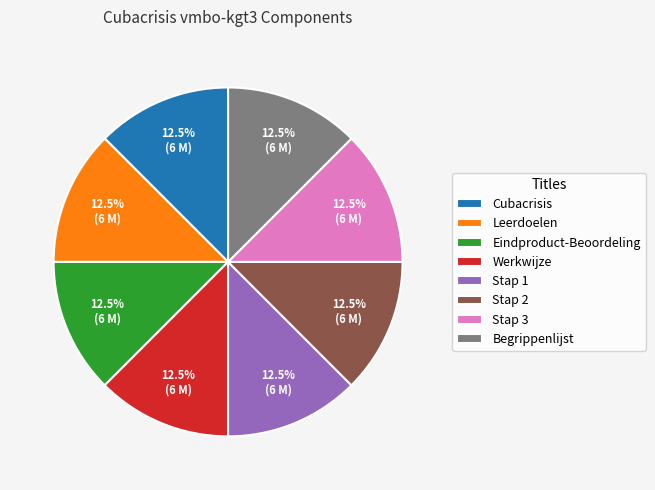

What portion of the pie excludes Eindproduct-Beoordeling?

87.5%